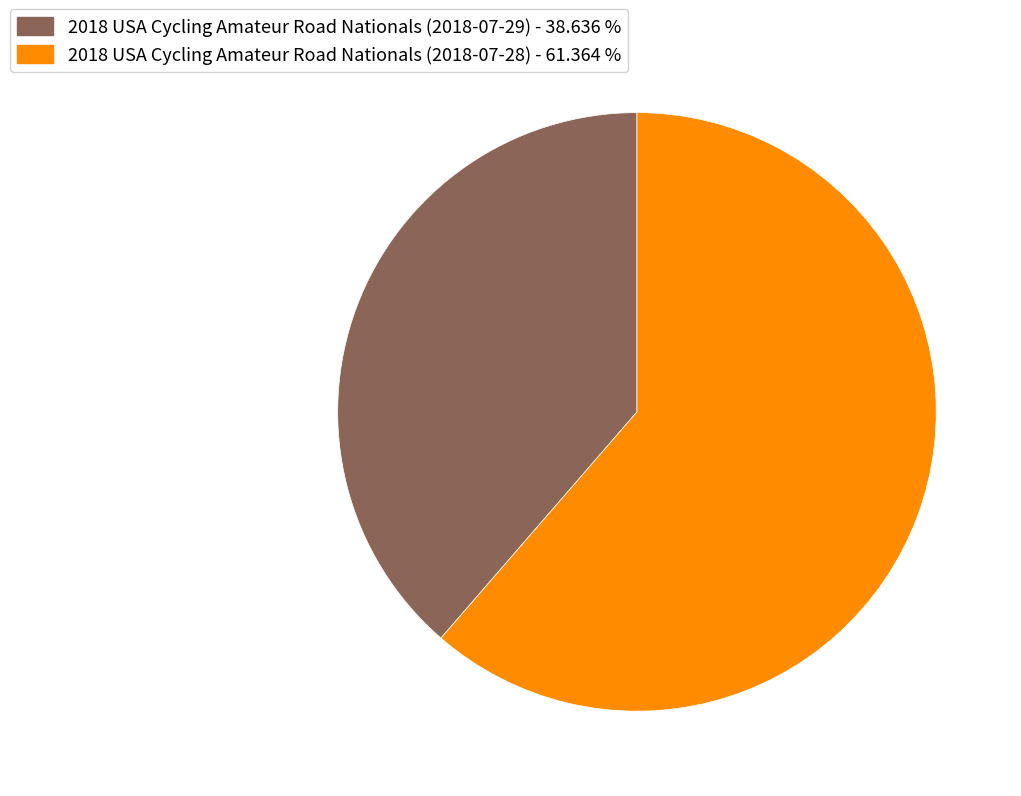

Is there a majority slice in this chart?

Yes